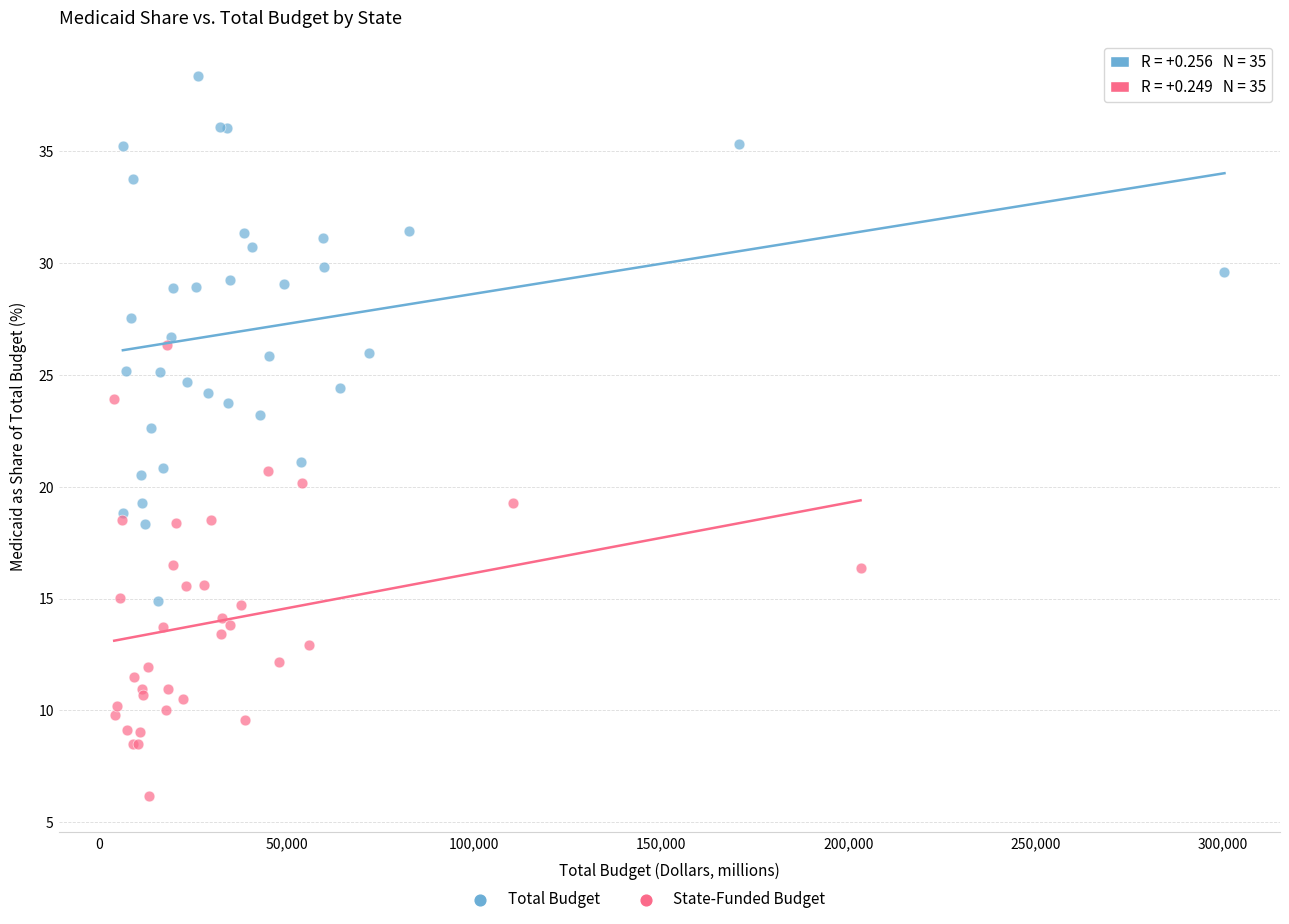

Which series has the widest spread of Y values?

Total Budget